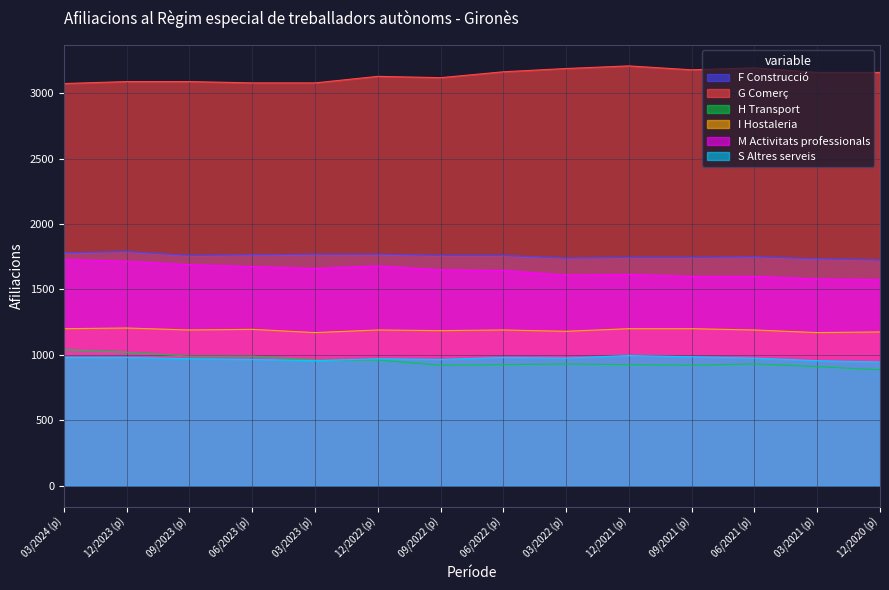

Read the F Construcció value at 09/2021 (p), to the nearest 5.

1745